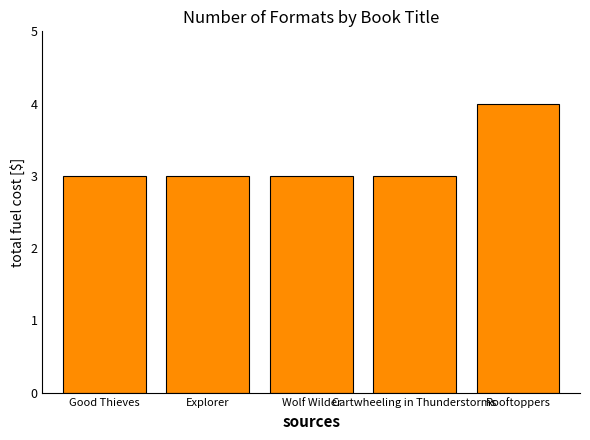

Reading left to right, transcribe all the data shown in this chart.

3	3	3	3	4